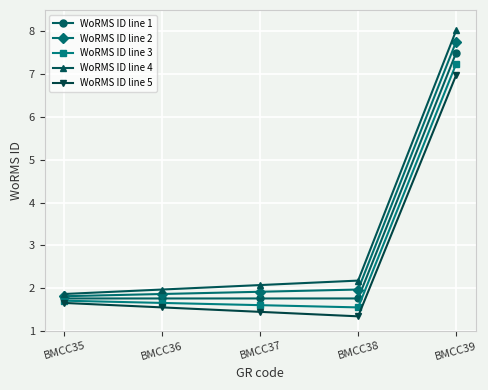

True or false: WoRMS ID line 1 has a value of 1.8 at BMCC37.

True